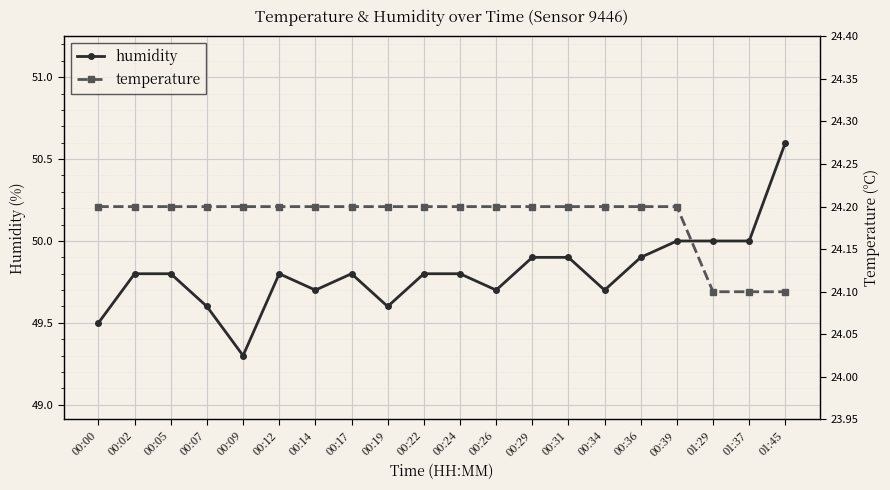

True or false: humidity and temperature cross at least once.

False